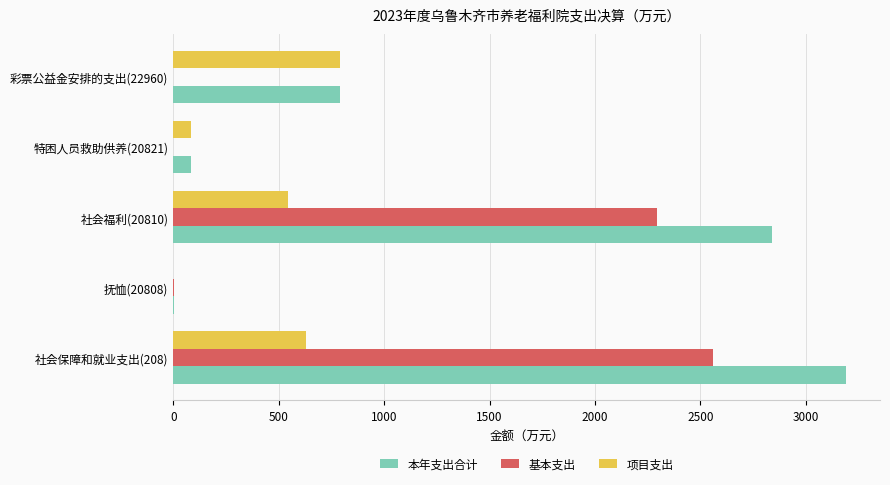

Which series has the largest total across all categories?

本年支出合计